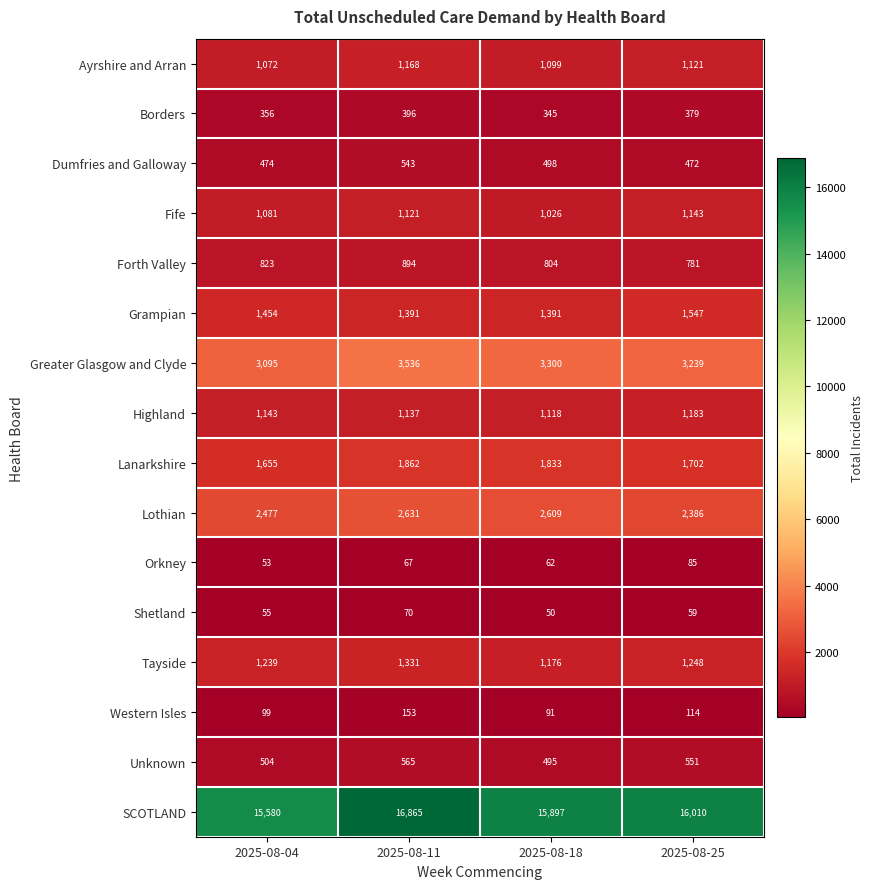

What is the greatest value displayed?

16865